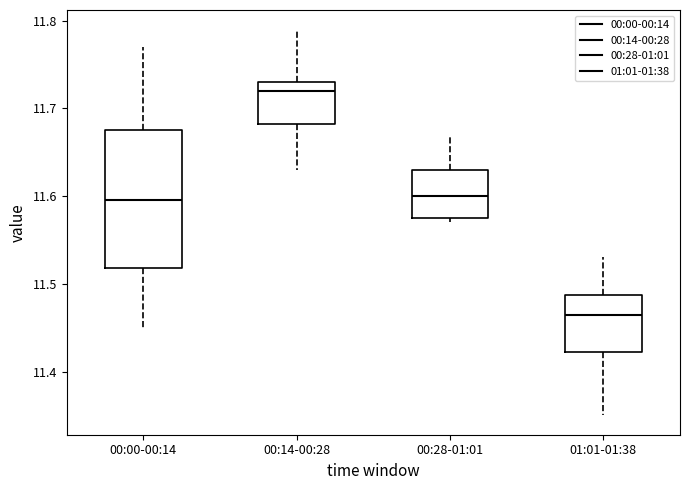

Where does the median line of the box for 00:14-00:28 sit on the y-axis? The values are not printed on the chart, so give them approximately, as read against the axis.

11.72